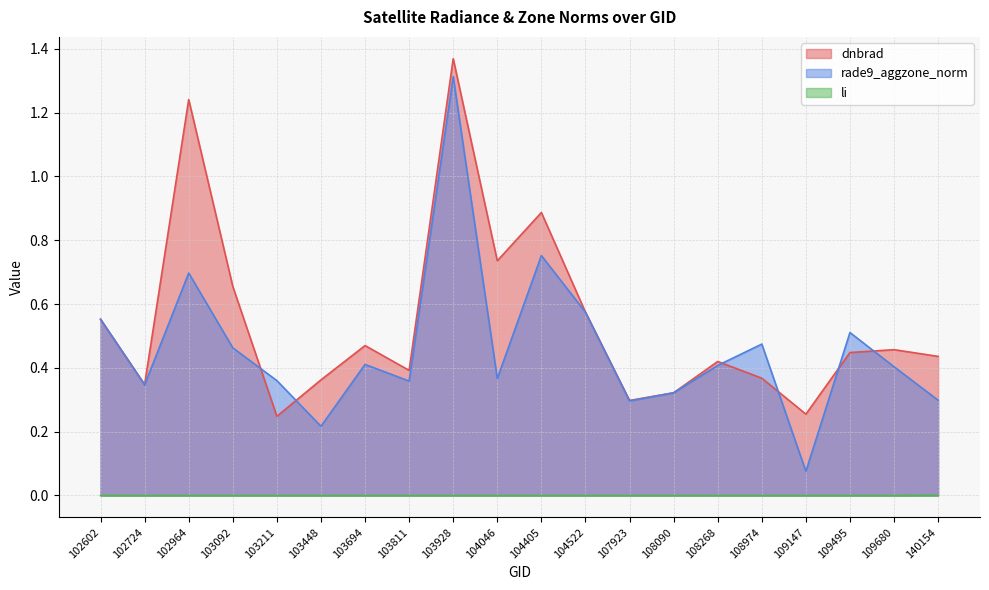

Reading right to left, what are all the values shown in this chart?

dnbrad: 140154=0.4	109680=0.5	109495=0.4	109147=0.3	108974=0.4	108268=0.4	108090=0.3	107923=0.3	104522=0.6	104405=0.9	104046=0.7	103928=1.4	103811=0.4	103694=0.5	103448=0.4	103211=0.2	103092=0.7	102964=1.2	102724=0.3	102602=0.6
rade9_aggzone_norm: 140154=0.3	109680=0.4	109495=0.5	109147=0.1	108974=0.5	108268=0.4	108090=0.3	107923=0.3	104522=0.6	104405=0.8	104046=0.4	103928=1.3	103811=0.4	103694=0.4	103448=0.2	103211=0.4	103092=0.5	102964=0.7	102724=0.3	102602=0.6
li: 140154=0.0	109680=0.0	109495=0.0	109147=0.0	108974=0.0	108268=0.0	108090=0.0	107923=0.0	104522=0.0	104405=0.0	104046=0.0	103928=0.0	103811=0.0	103694=0.0	103448=0.0	103211=0.0	103092=0.0	102964=0.0	102724=0.0	102602=0.0